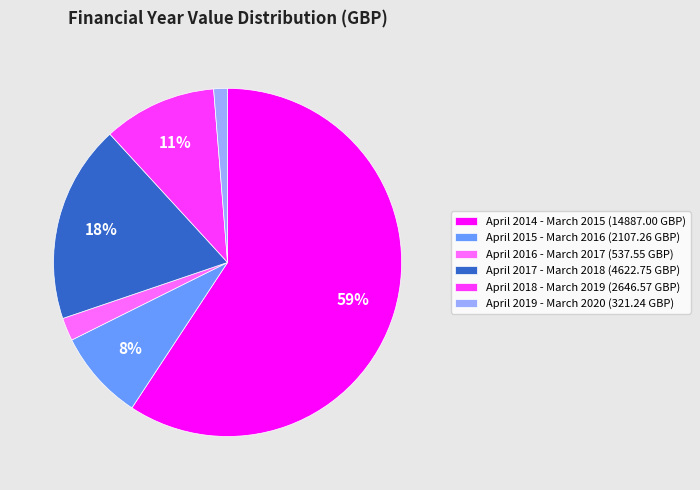

Does April 2015 - March 2016 represent more than half of the total?

No